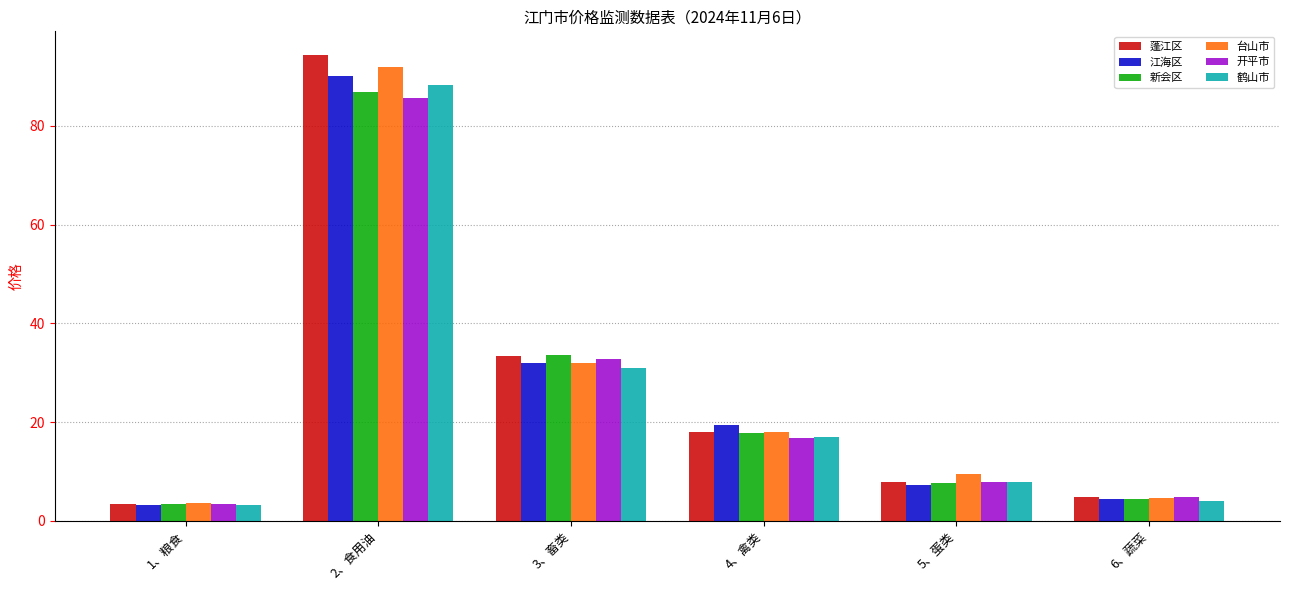

What is the difference between the highest and lowest values at 2、食用油?

8.9